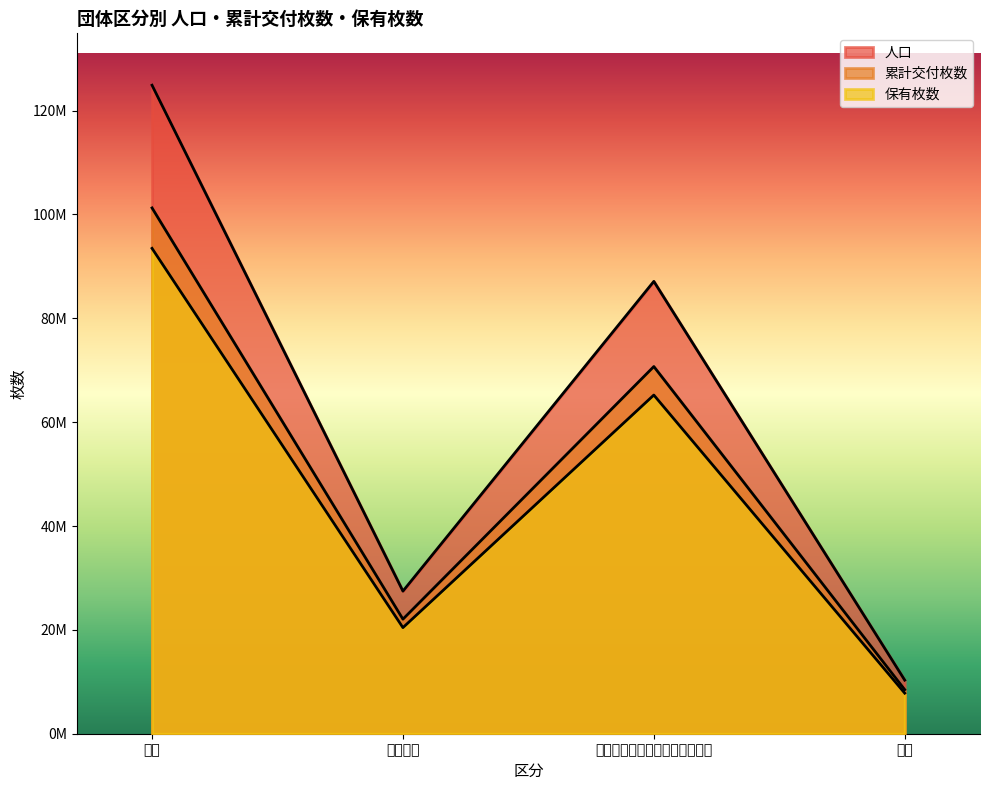

At 町村, list the series in order from smallest to largest.

保有枚数, 累計交付枚数, 人口